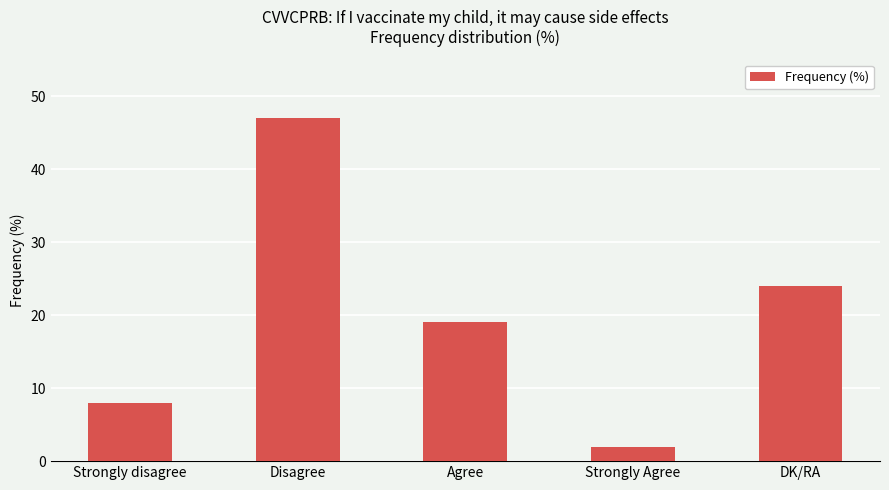

How many bars are there in total?

5